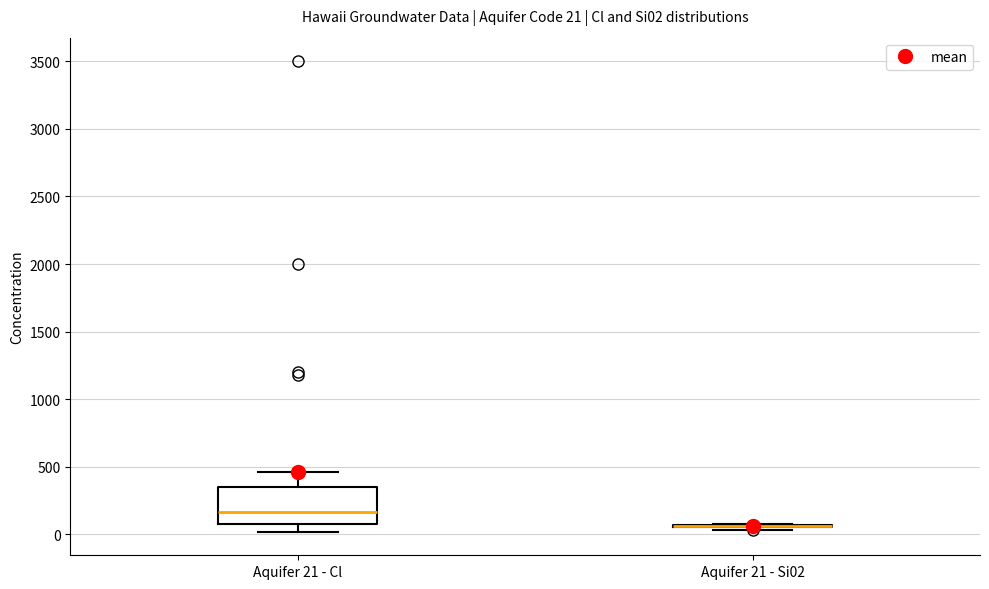

Comparing the boxes themselves (not the whiskers), which one is the tallest?

Aquifer 21 - Cl